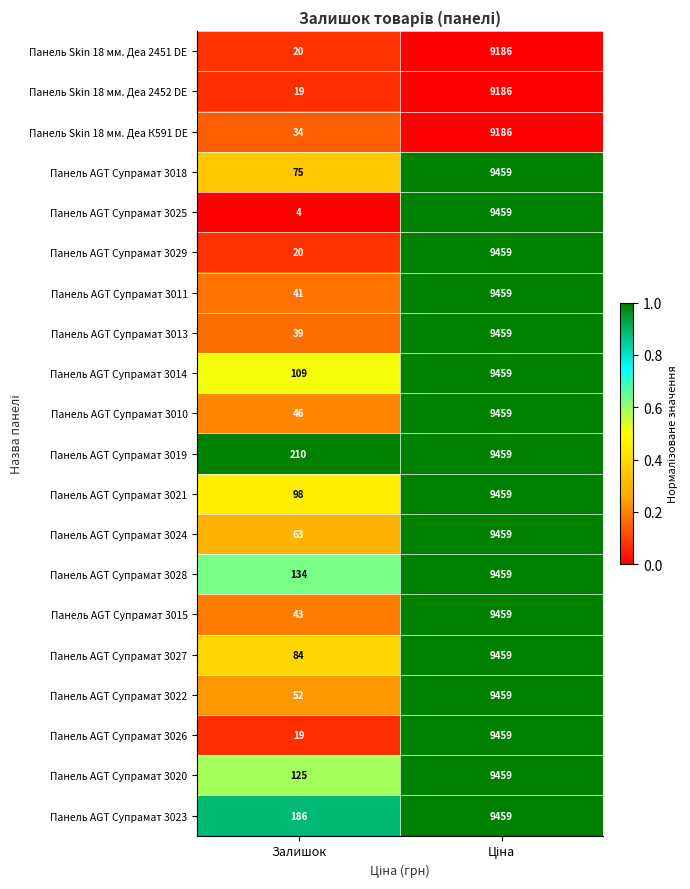

What is the average value of the Панель Skin 18 мм. Деа К591 DE series?

4610